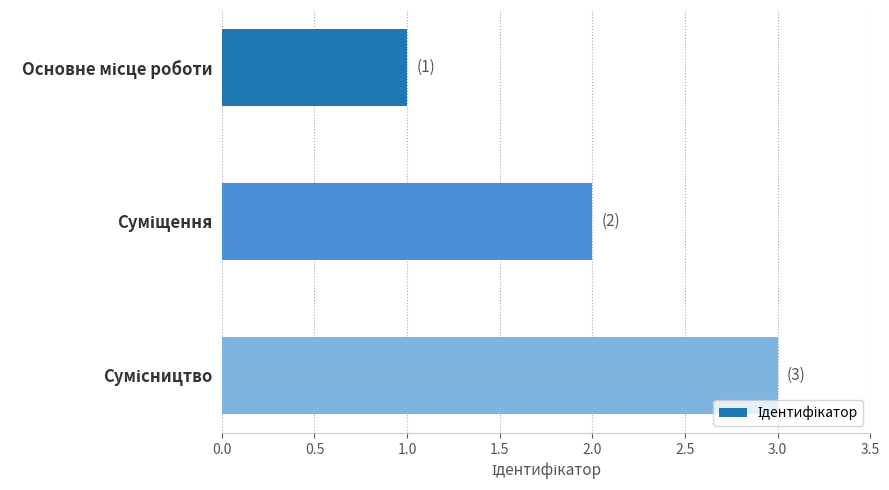

What is the difference between the maximum and second lowest values?

1